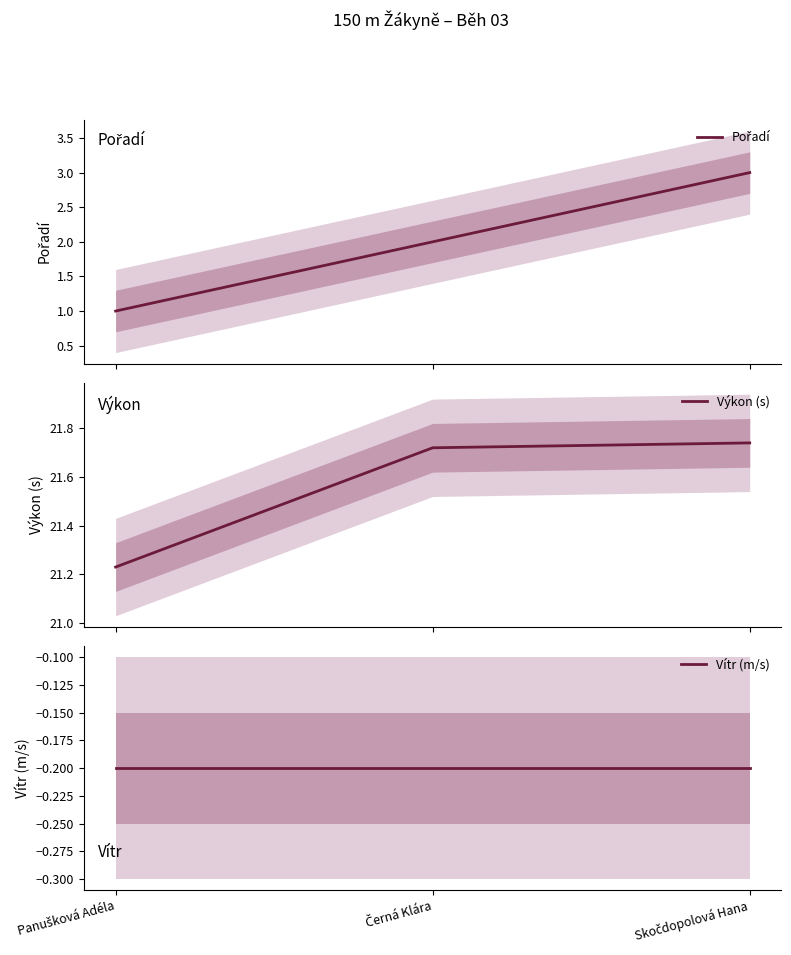

What is the approximate value of Výkon (s) at Panušková Adéla?

21.2